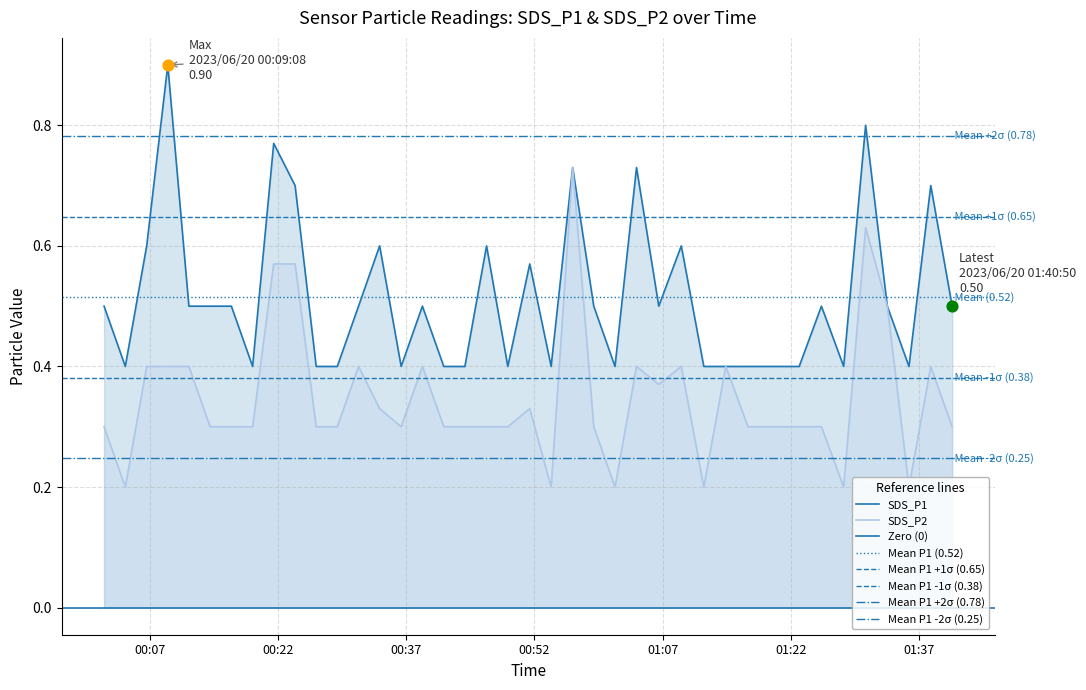

What is the total value across all series at 2023/06/20 01:33:15?

1.0